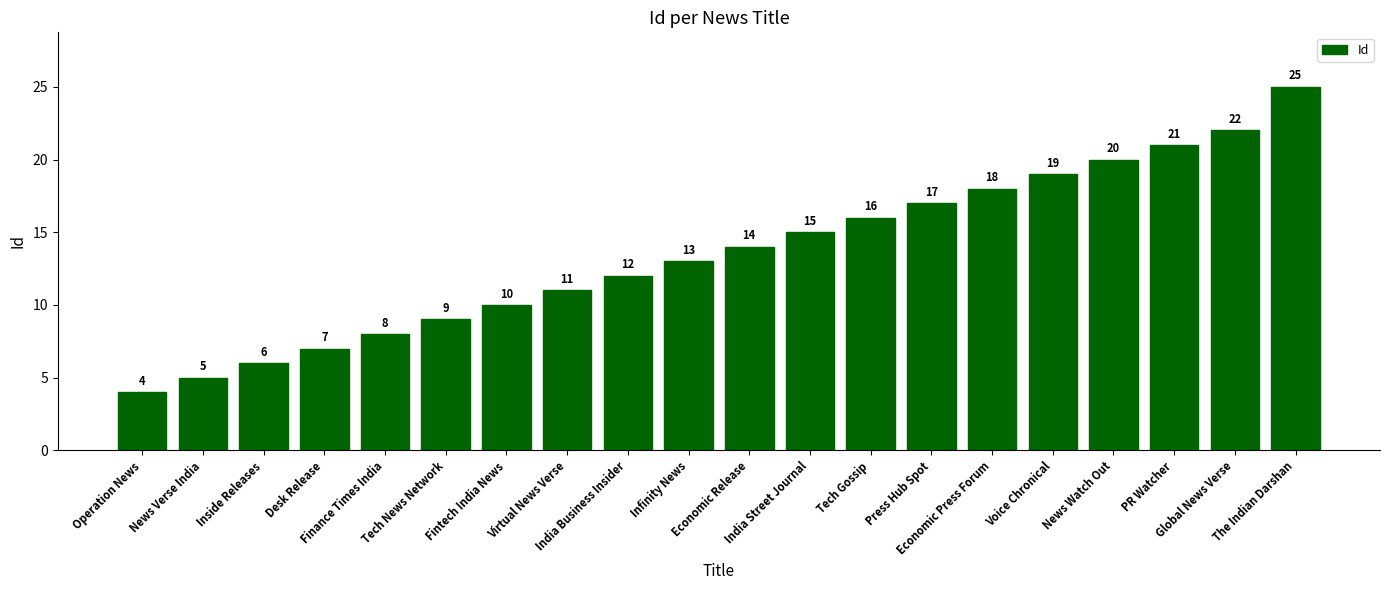

What value does the data have at Finance Times India, to the nearest 5?

10